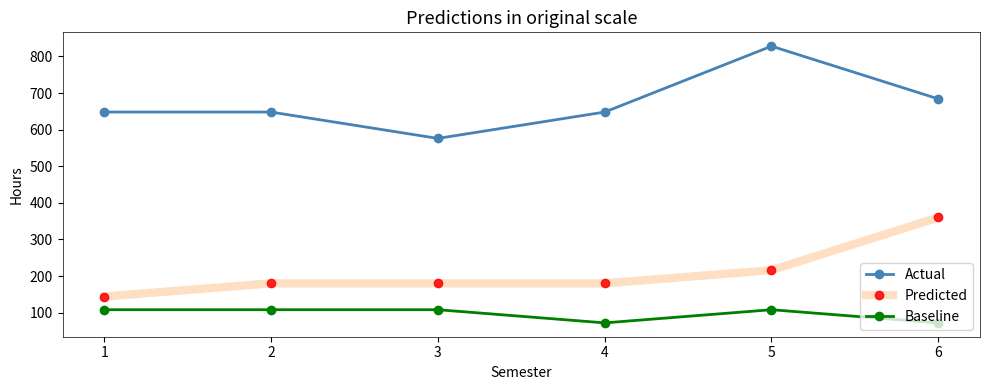

True or false: Actual and Baseline cross at least once.

False